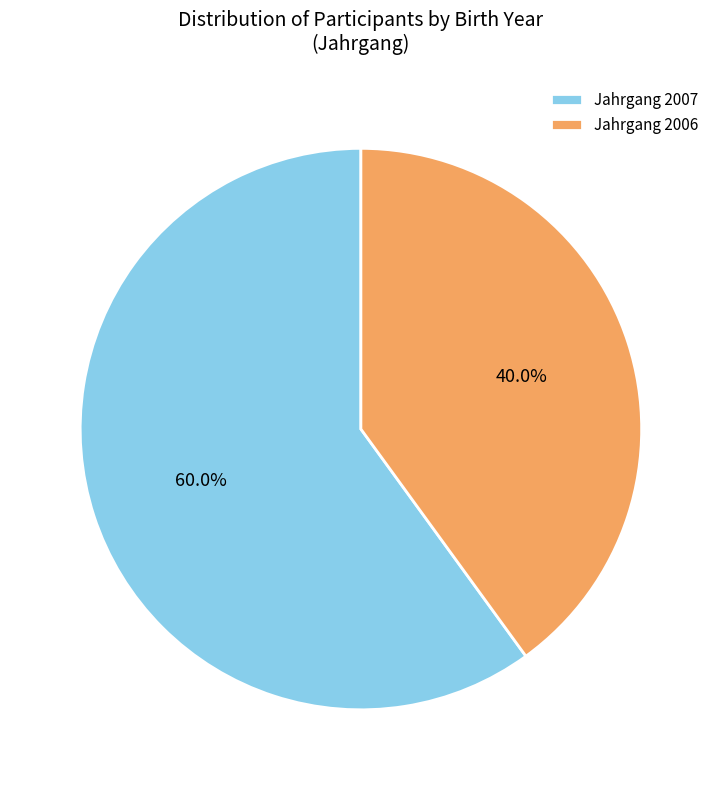

What is the smallest slice in the pie chart?

Jahrgang 2006